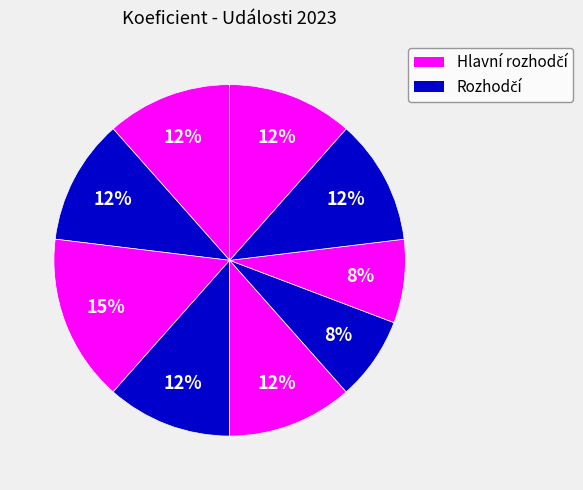

How many slices are in this pie chart?

9